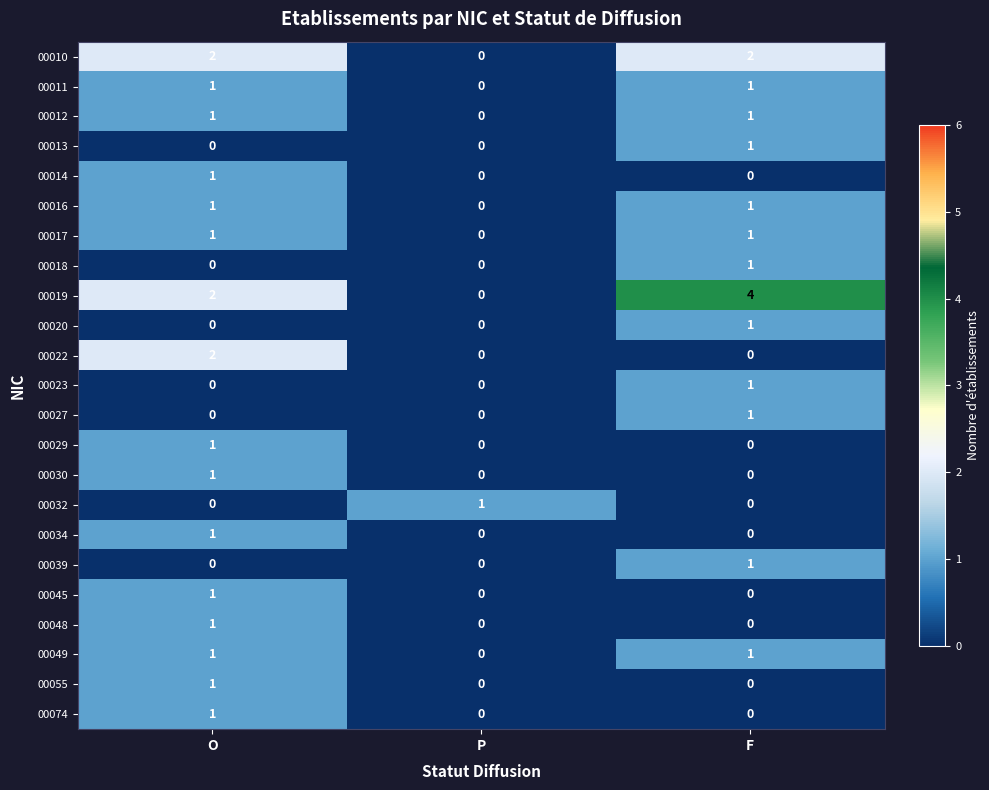

What is the sum of all 00010 values?

4